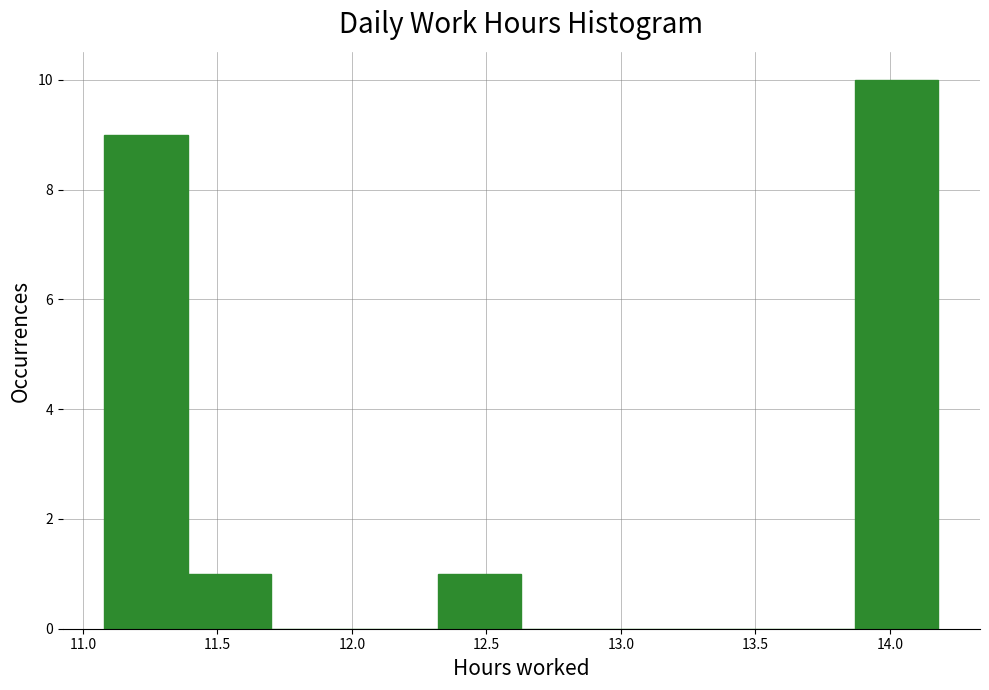

What is the height of the bar covering 12.32 to 12.63 on the x-axis? Neither the bar edges nor the heights are printed on the chart, so give them approximately, as read against the axes.

1